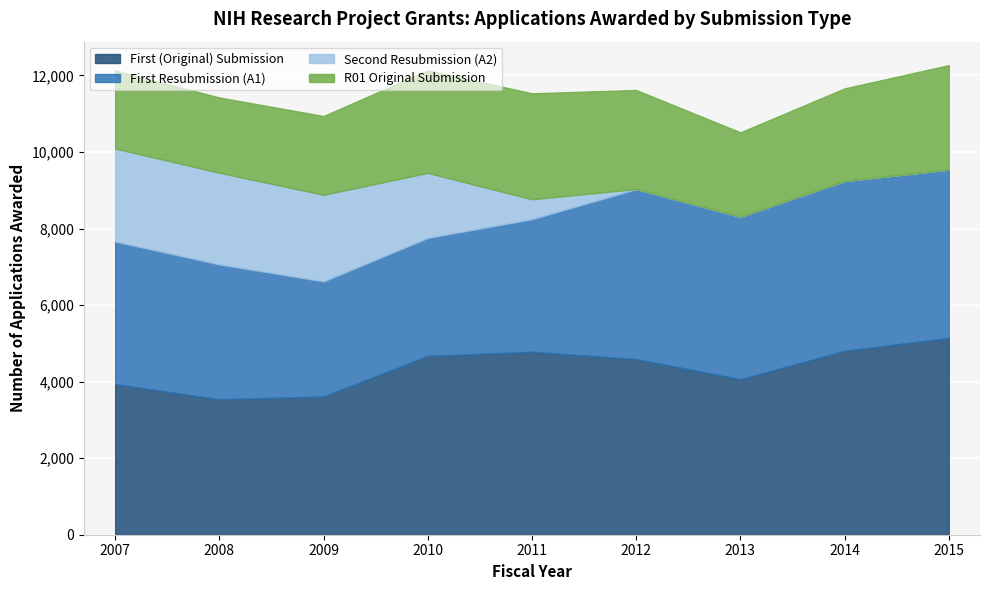

How many data points in R01 Original Submission are less than 2420?

4